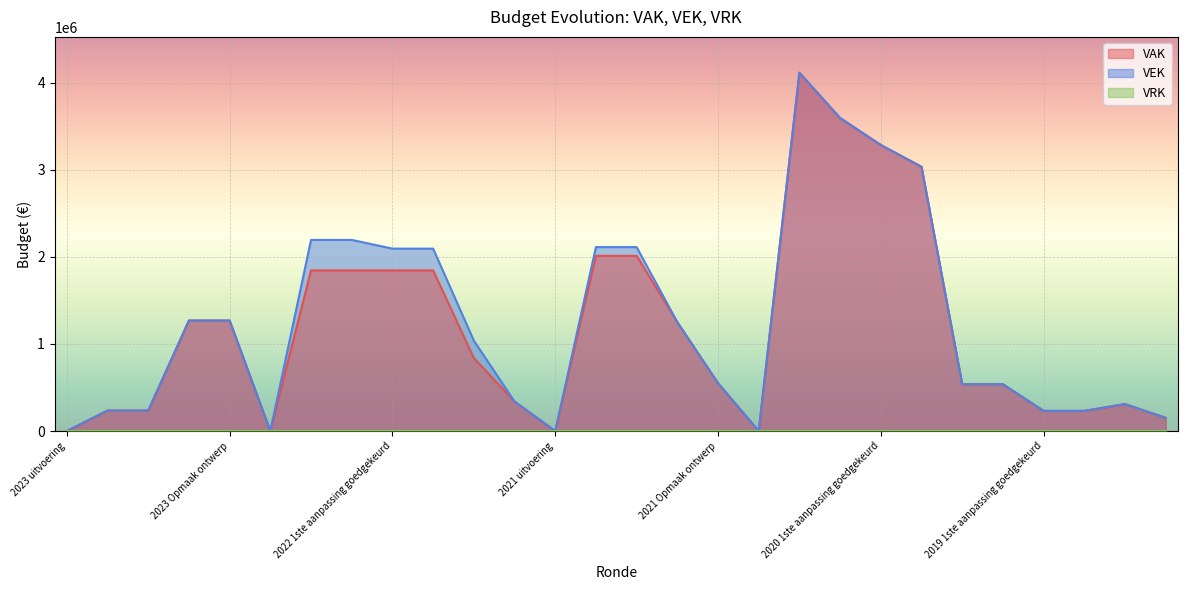

What is the label of the 25th point from the left?

2019 1ste aanpassing goedgekeurd